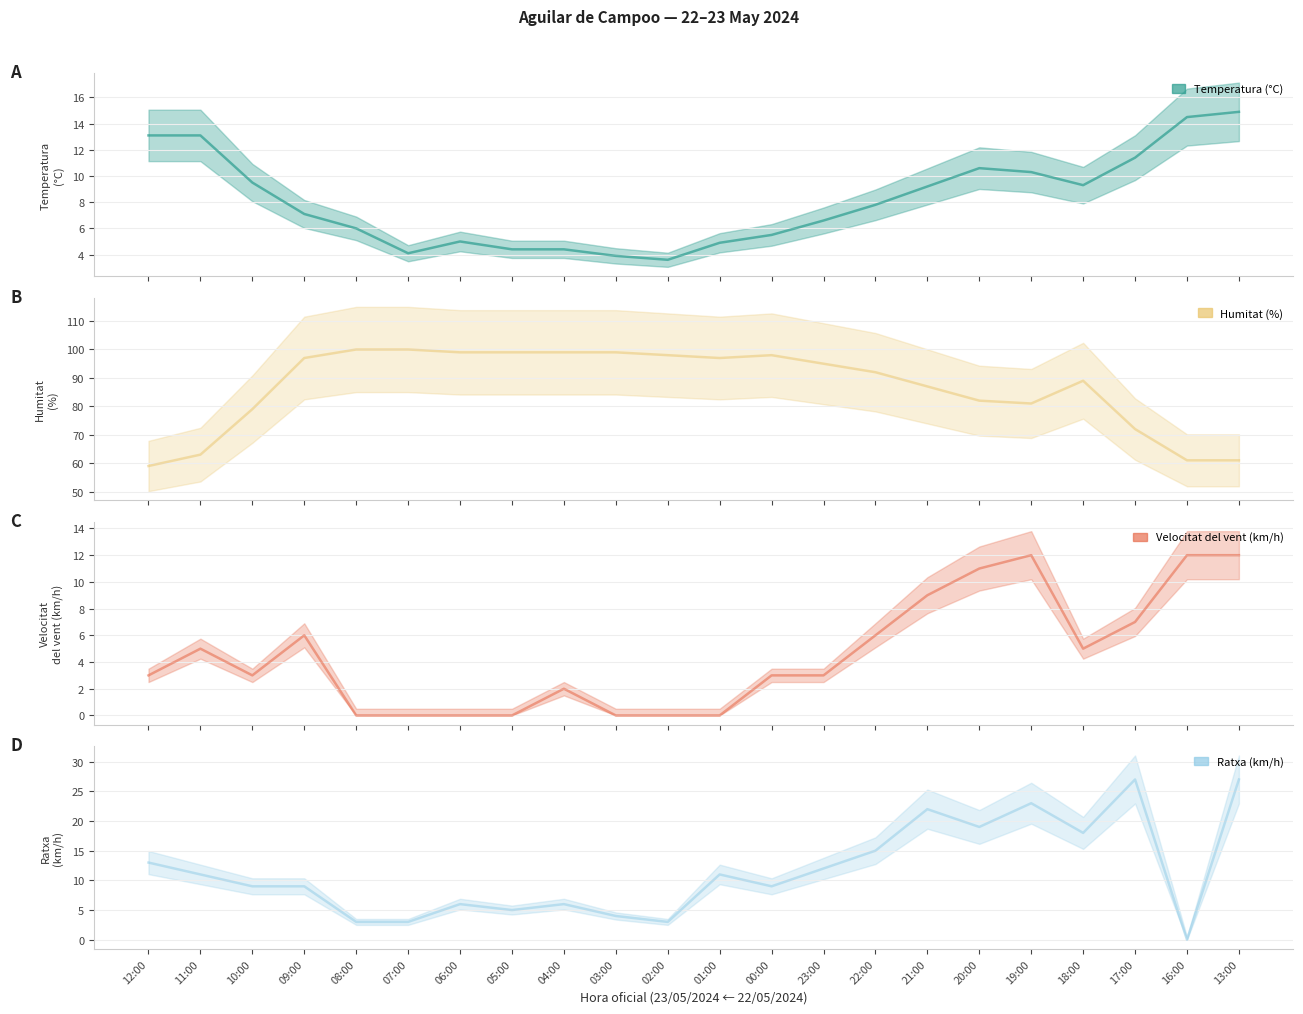

What is the difference between the maximum and minimum values in the Temperatura (°C) series?

11.3